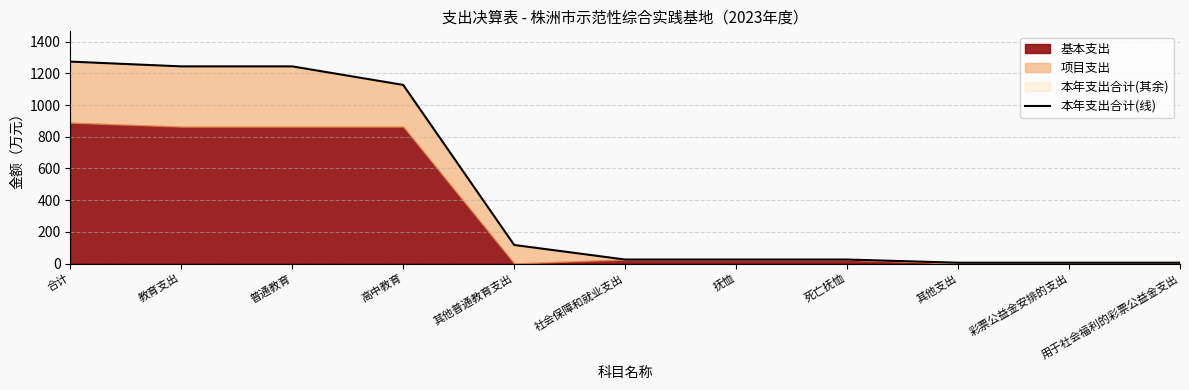

True or false: the data shows 117.0 at 其他普通教育支出.

True